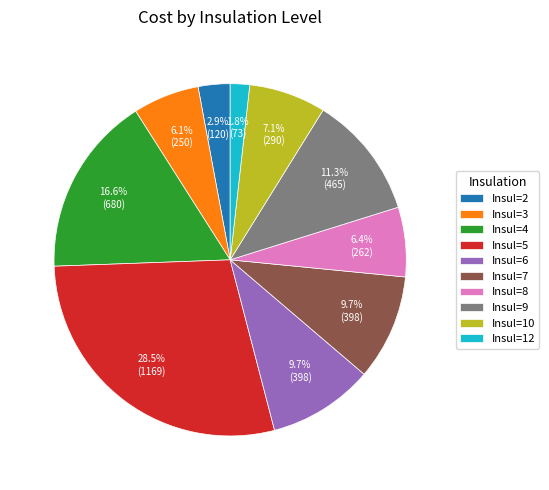

Count the number of slices in the pie.

10